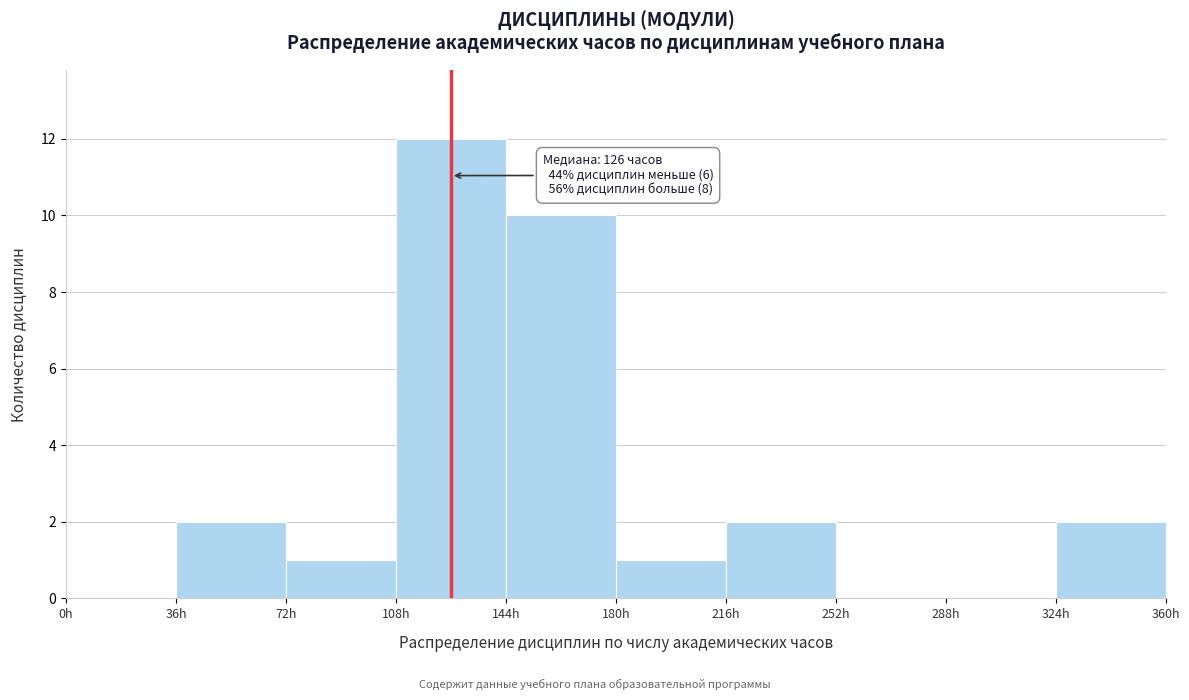

Which range on the x-axis has the tallest bar?

108 to 144